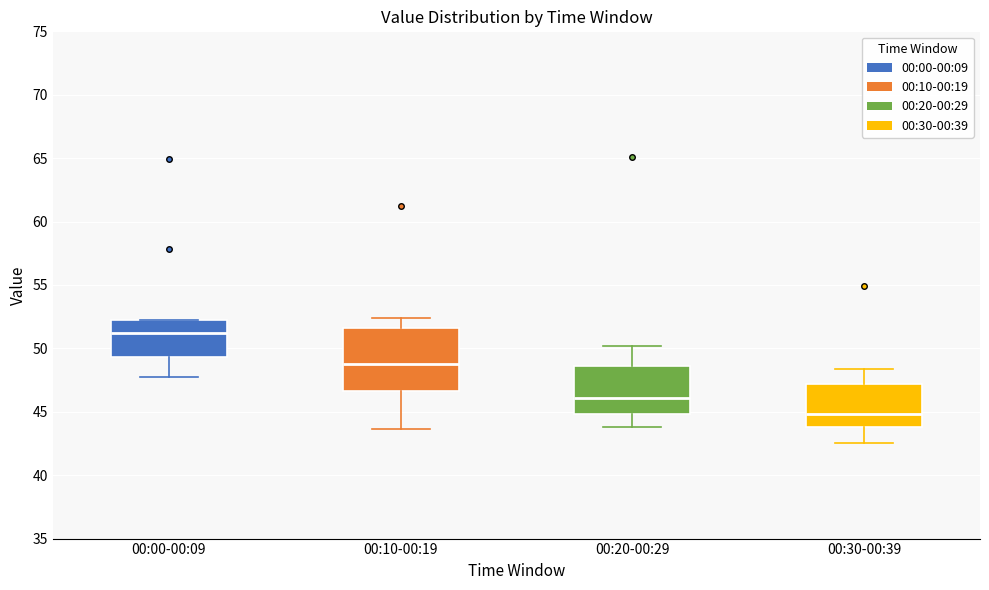

Reading left to right, transcribe this box plot: for each box, give where its median line is, the range the box spans, and where its two whiskers end, as read against the y-axis. The values are not printed on the chart, so give them approximately, as read against the axis.

00:00-00:09: median 51.0, box 49.5 to 52.0, whiskers 48.0 to 52.0
00:10-00:19: median 49.0, box 46.5 to 51.5, whiskers 43.5 to 52.5
00:20-00:29: median 46.0, box 45.0 to 48.5, whiskers 44.0 to 50.0
00:30-00:39: median 45.0, box 44.0 to 47.0, whiskers 42.5 to 48.5